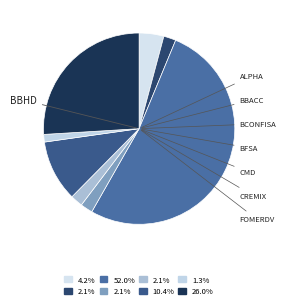

Is there a majority slice in this chart?

Yes